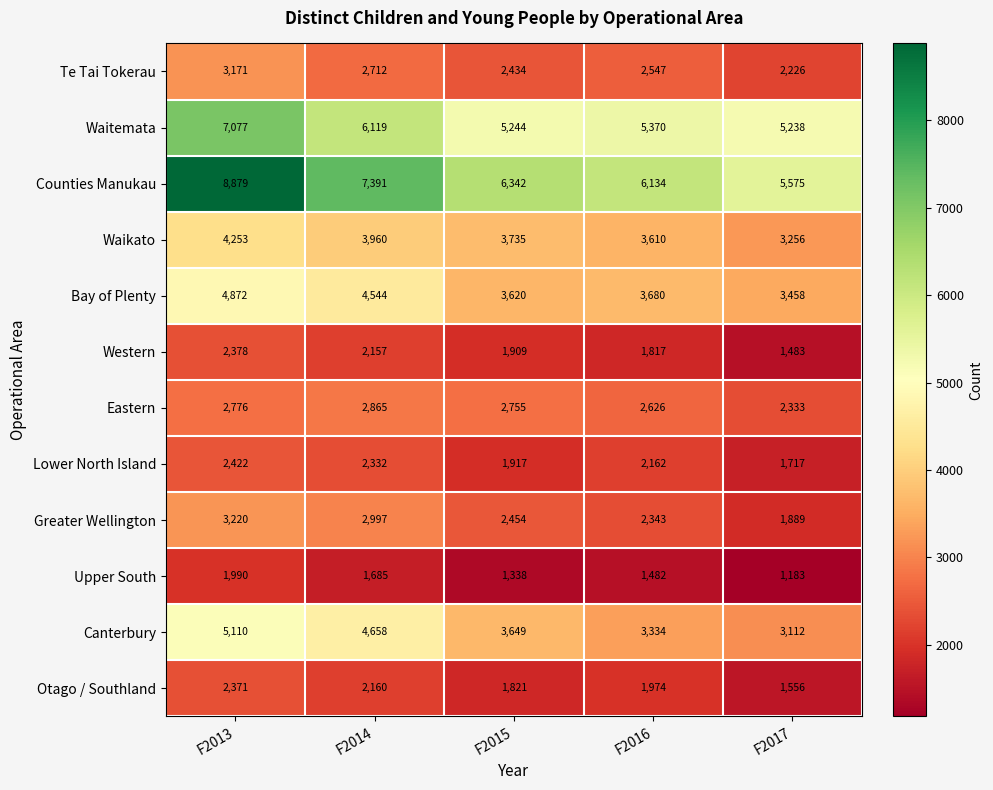

What is the sum of the Otago / Southland values at F2016 and F2017?

3530